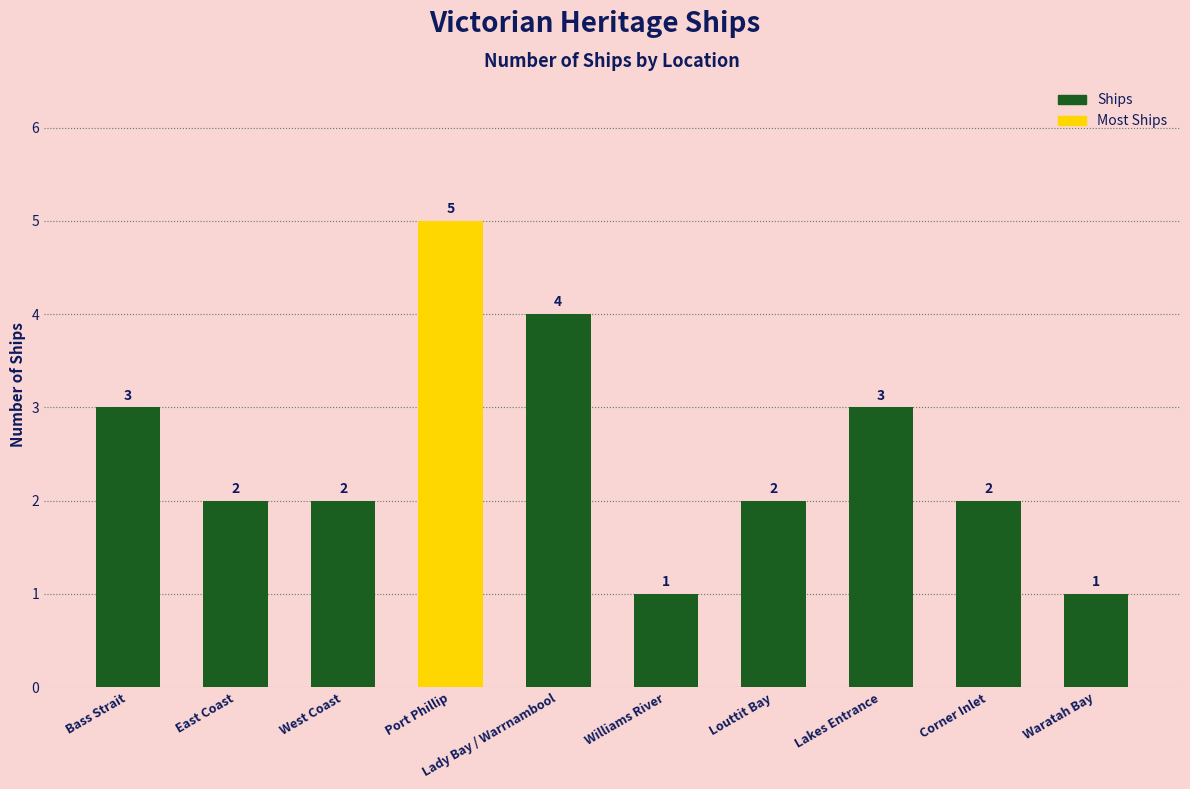

What is the value of the 4th bar from the left?

5